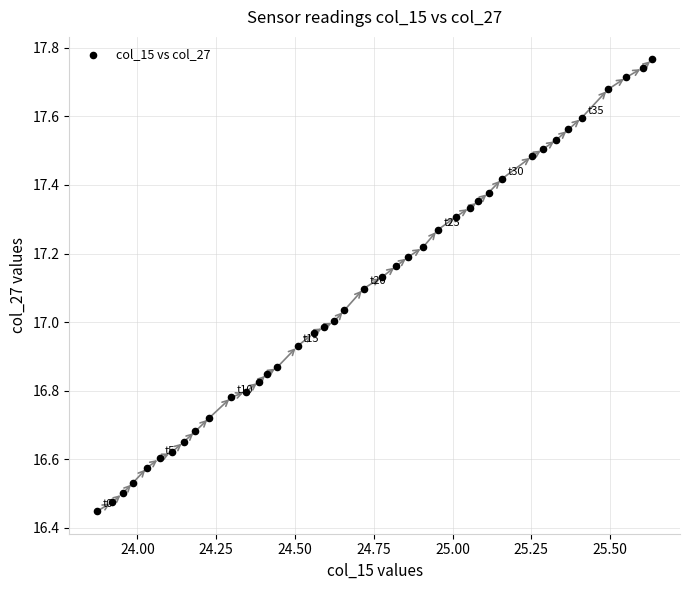

What is the range of X values (max minus min)?

1.8